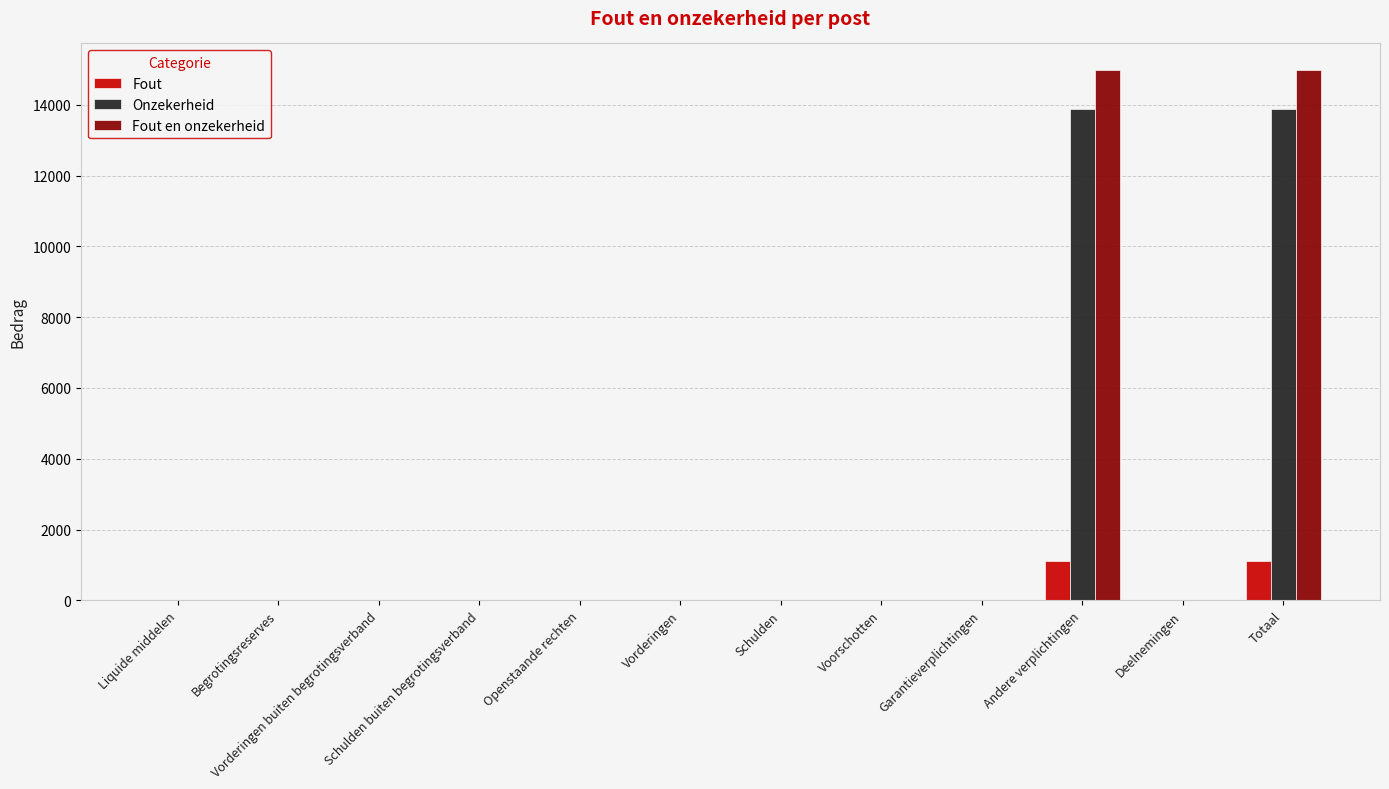

Is the value of Onzekerheid at Begrotingsreserves greater than the value of Fout at Totaal?

No